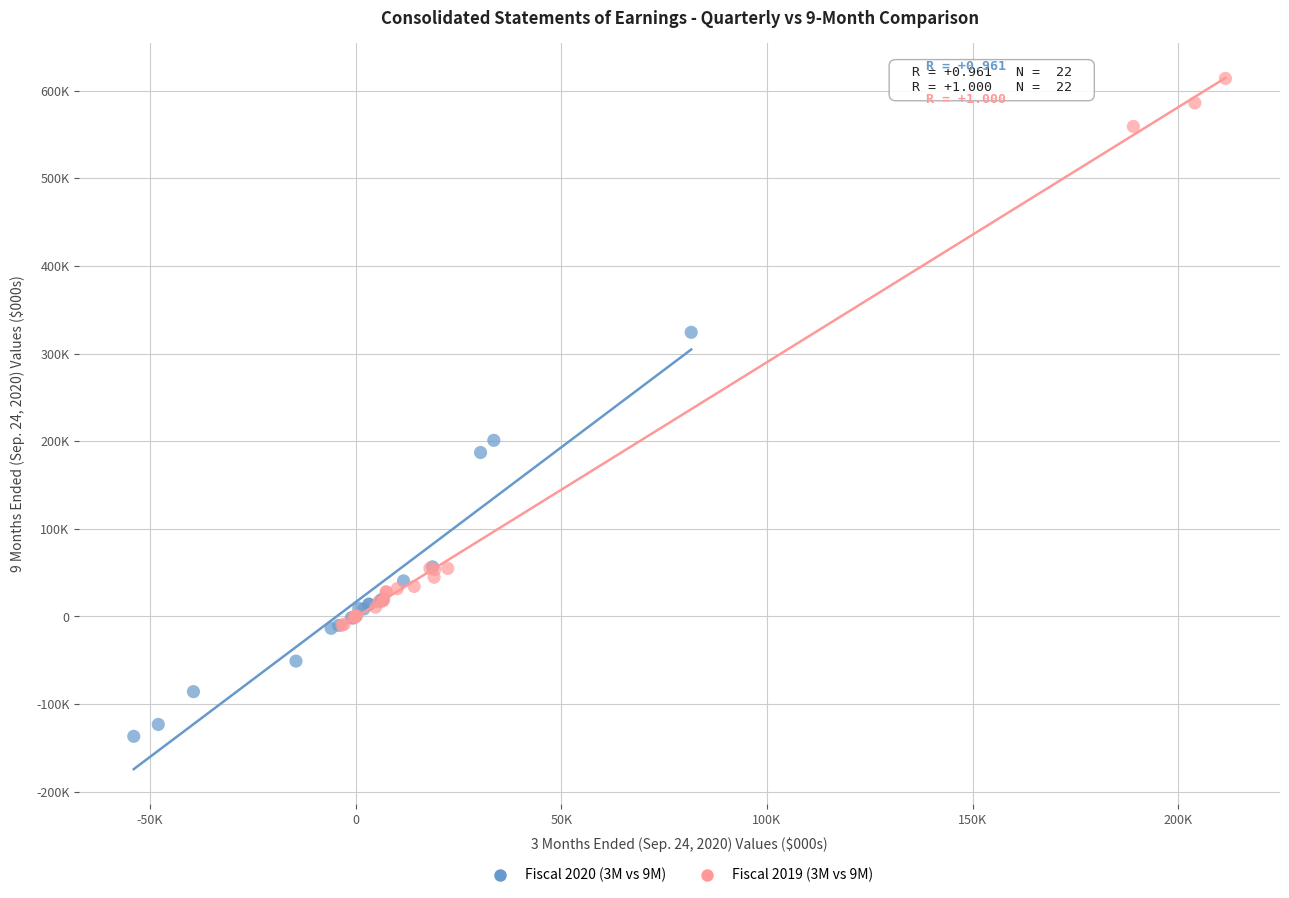

Which series contains the lowest Y value?

Fiscal 2020 (3M vs 9M)